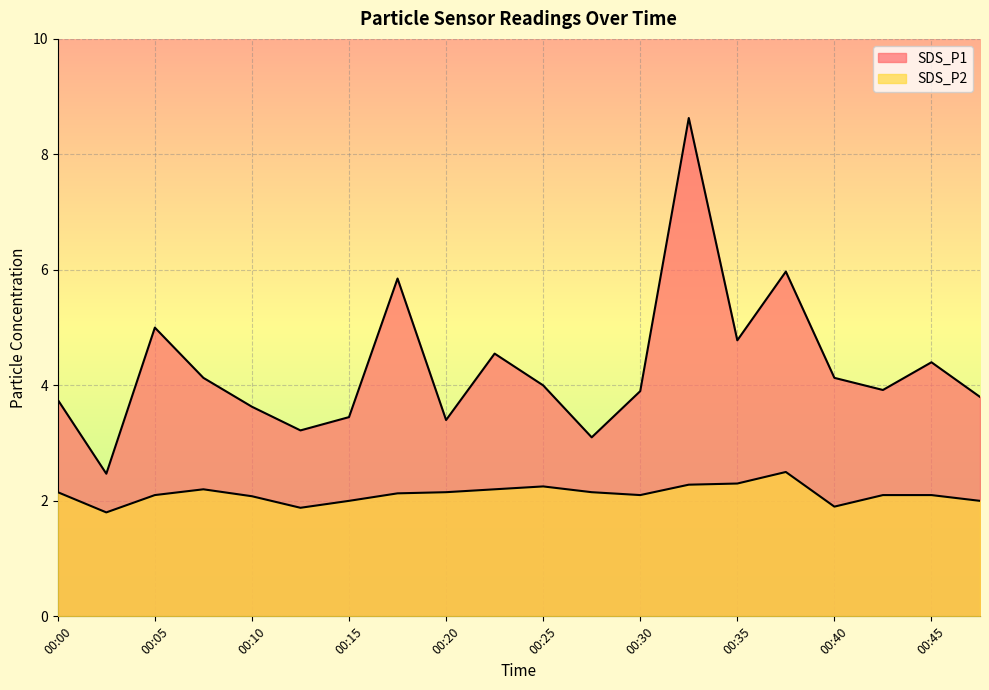

At 00:15, list the series in order from largest to smallest.

SDS_P1, SDS_P2